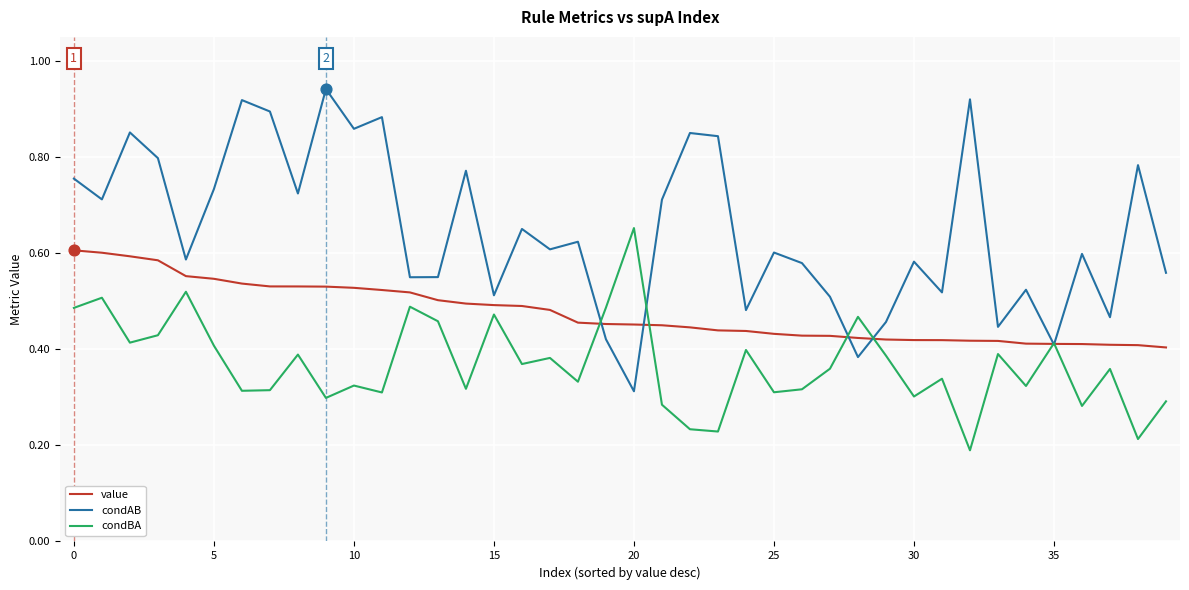

Which series has the largest total across all categories?

condAB